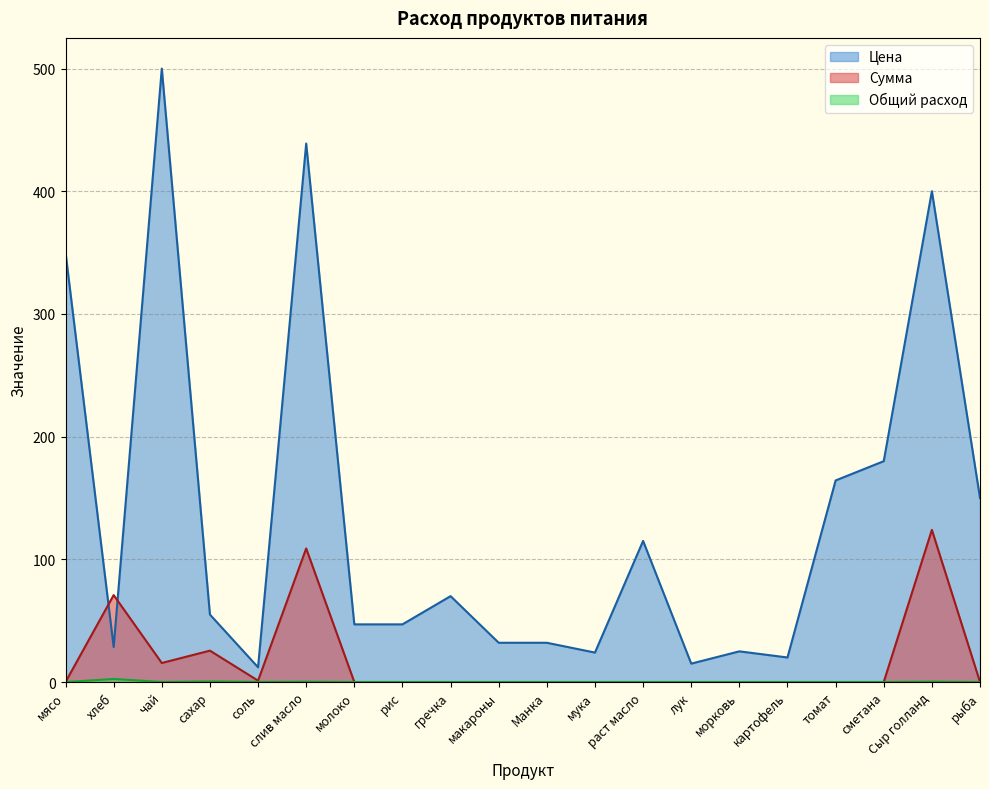

Count the number of data series in this chart.

3